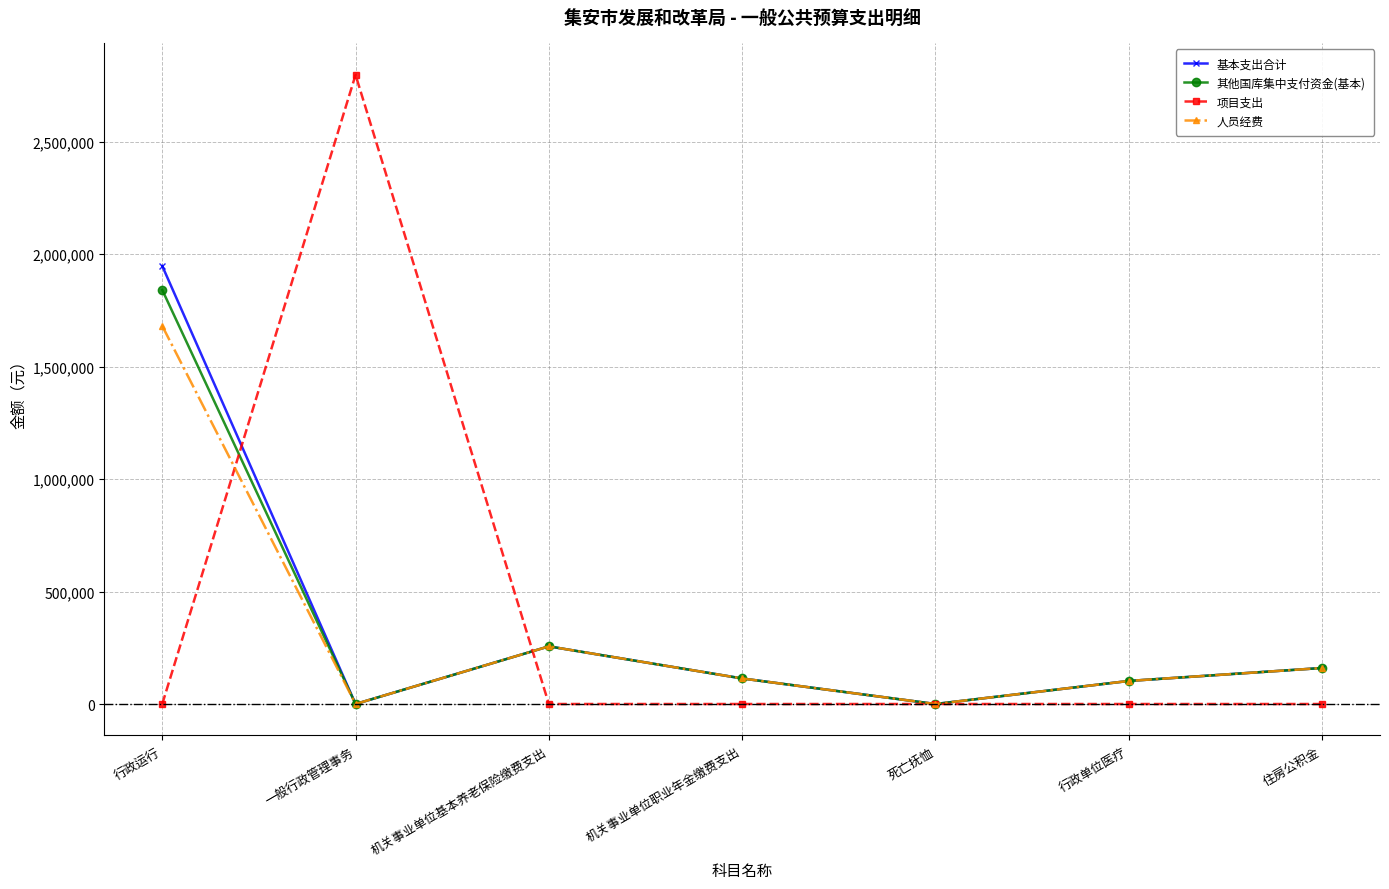

What is the sum of the 基本支出合计 values at 一般行政管理事务 and 行政单位医疗?

102537.9